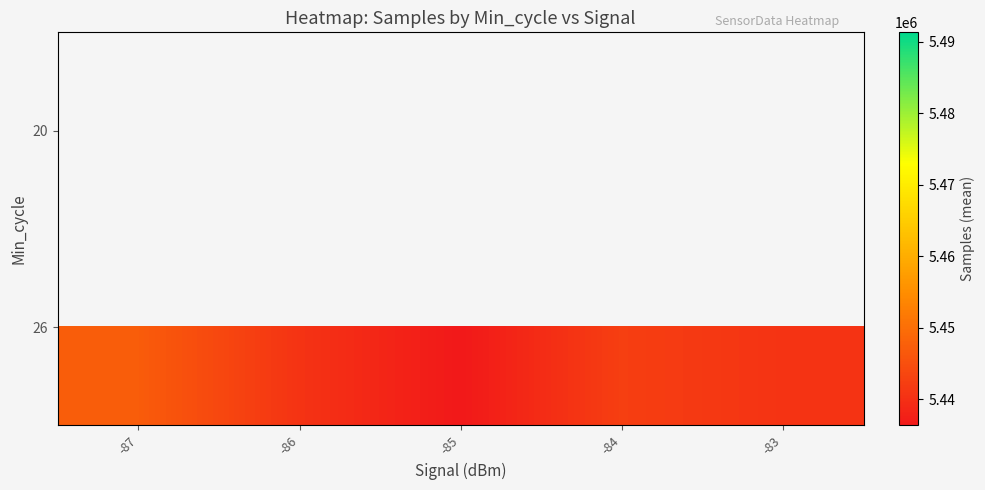

What is the lowest value of the 26 series?

5436329.5